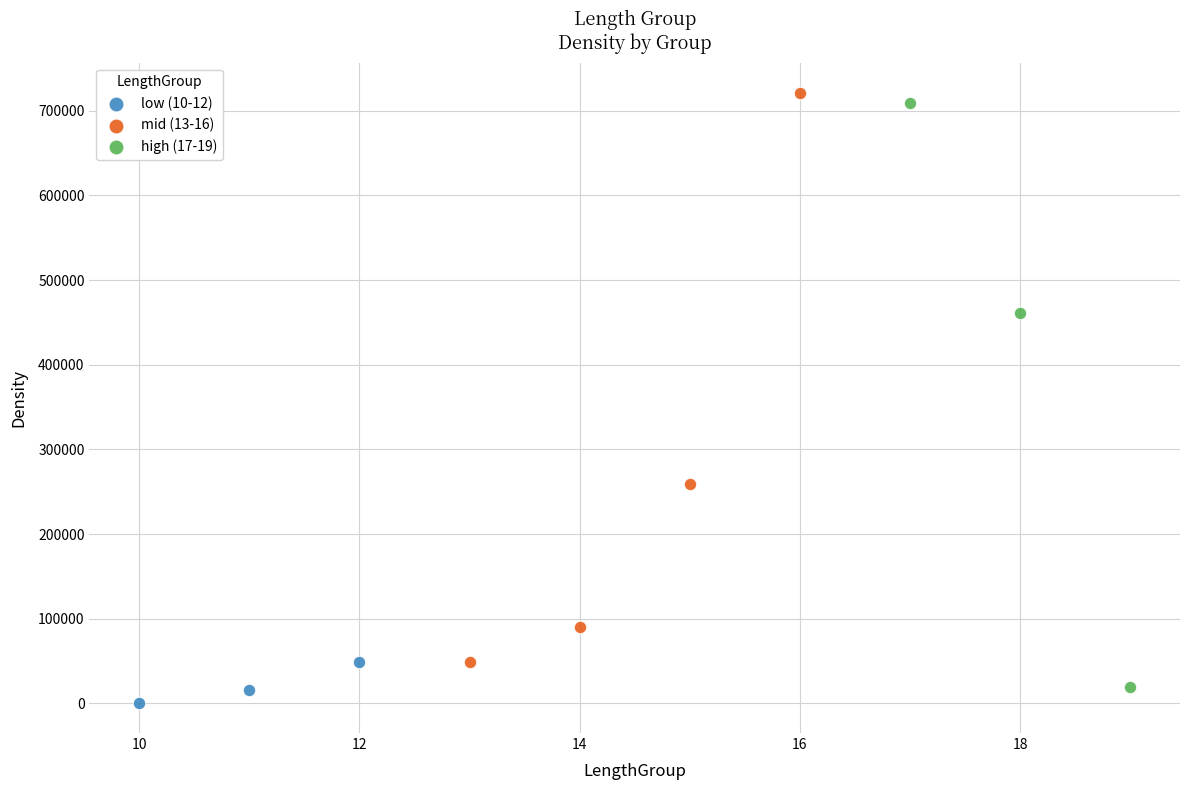

What are all the series names shown in the legend?

low (10-12), mid (13-16), high (17-19)